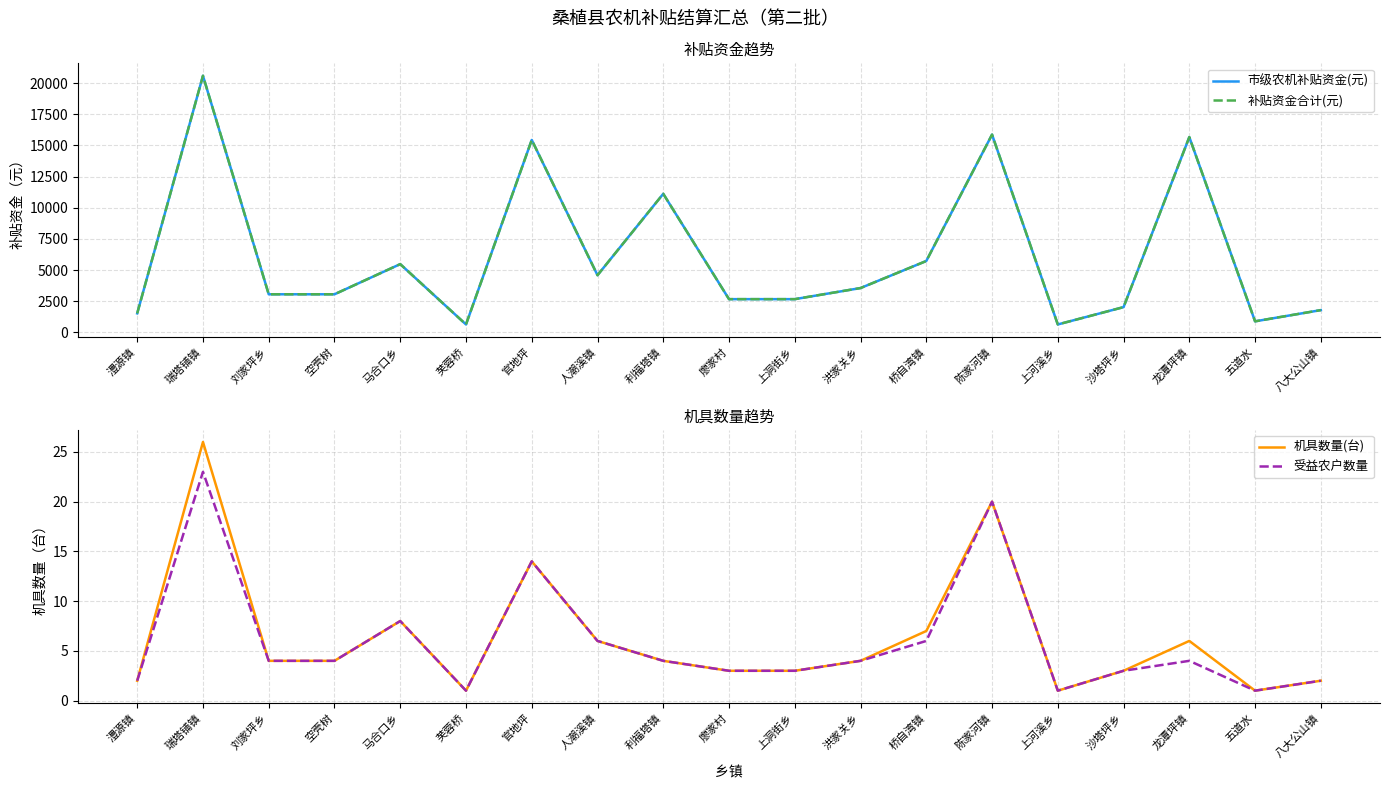

Is it true that 市级农机补贴资金(元) equals 5730 at 桥自湾镇?

True